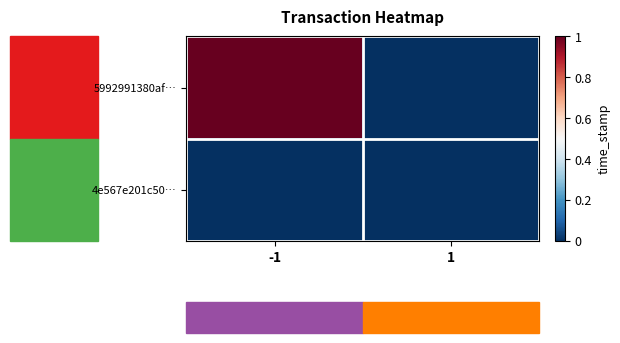

Reading left to right, transcribe all the data shown in this chart.

5992991380af…: -1=1	1=0
4e567e201c50…: -1=0	1=0